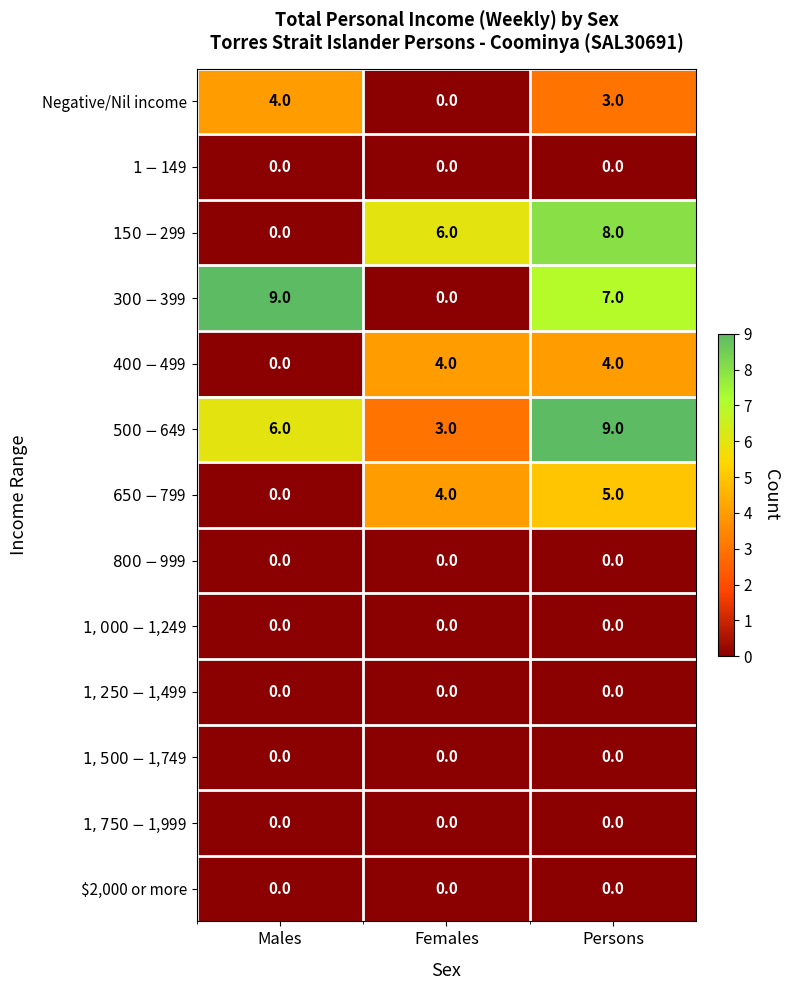

Is it true that $2,000 or more equals 0 at Females?

True